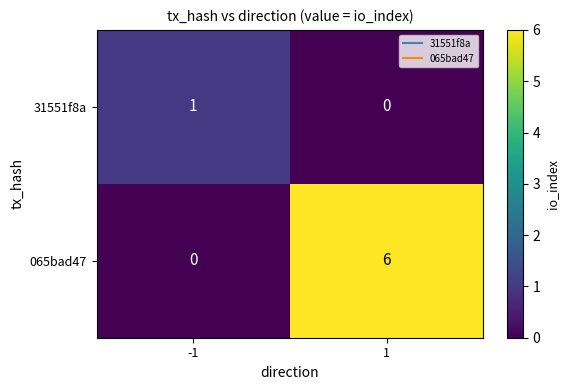

At which category is the sum across all series the highest?

1